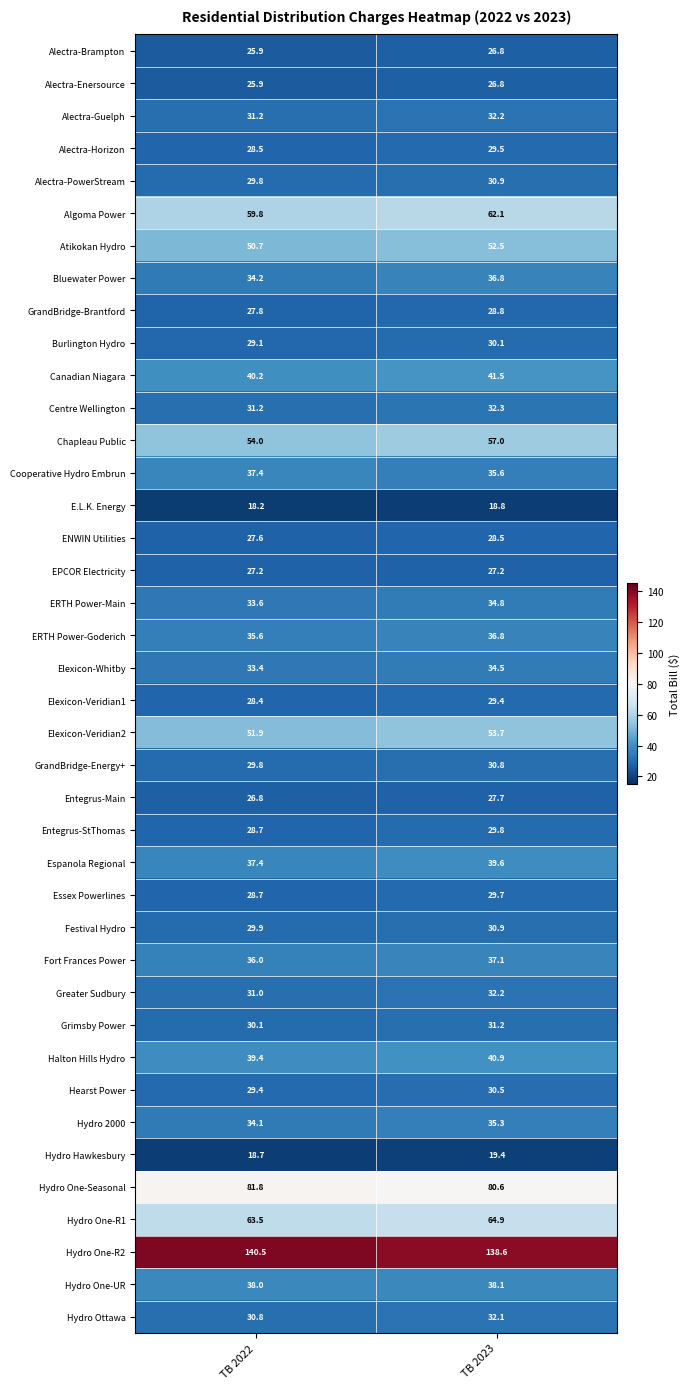

What is the greatest value displayed?

140.5